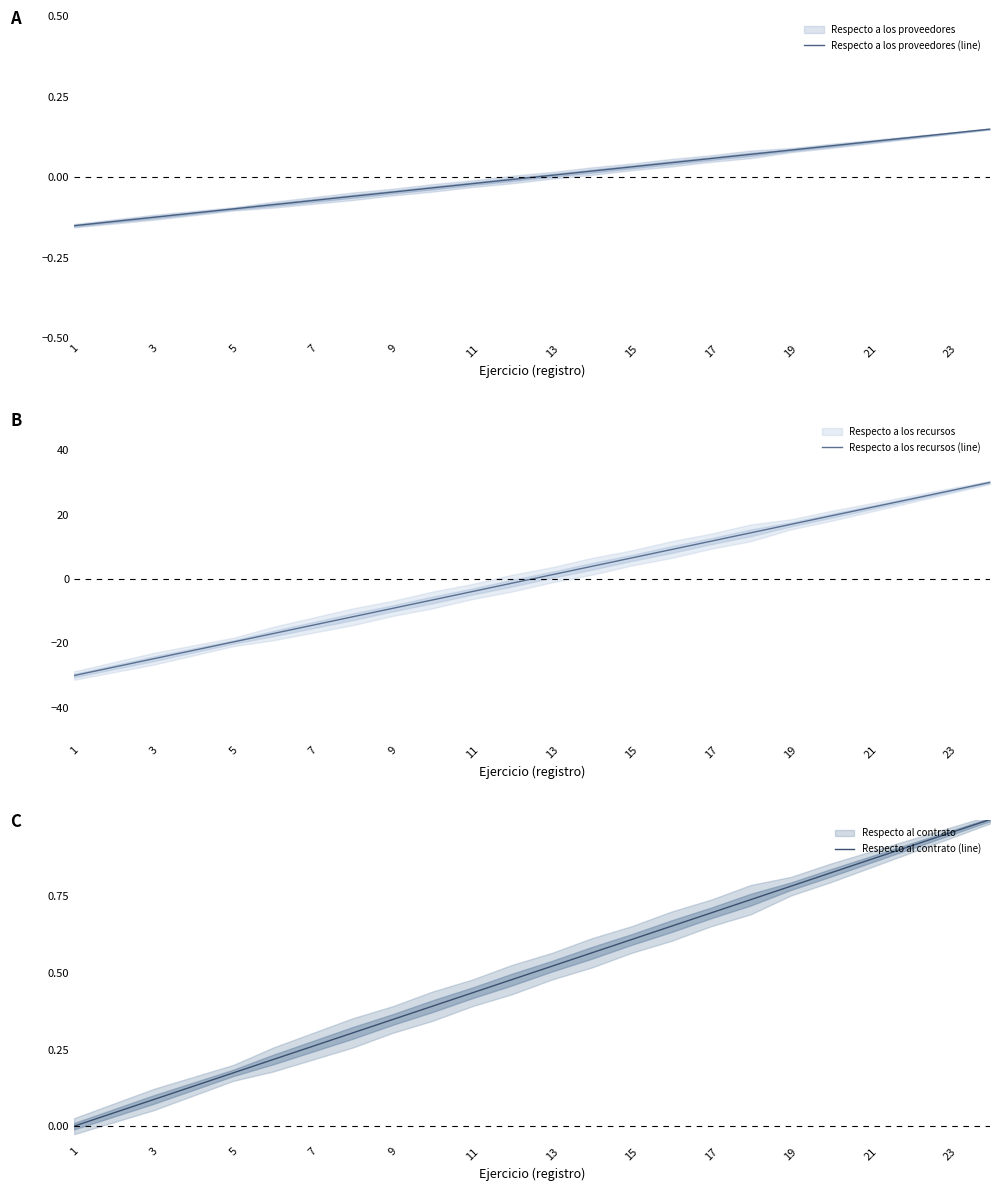

What is the minimum value for Respecto a los proveedores (line)?

-0.1